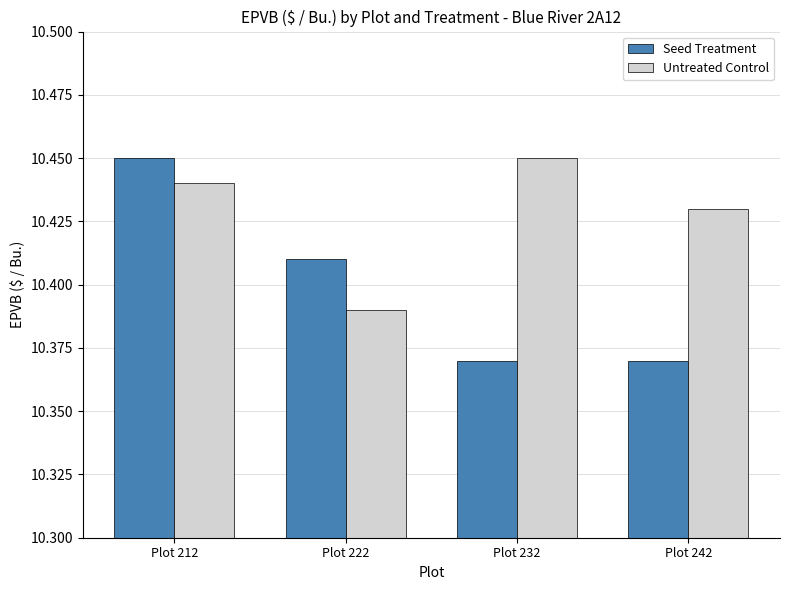

True or false: Untreated Control has a value of 16.7 at Plot 212.

False